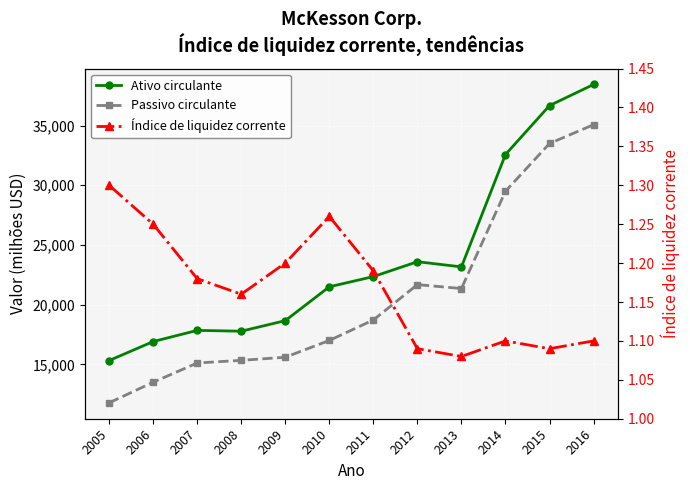

Count the number of categories in the chart.

12